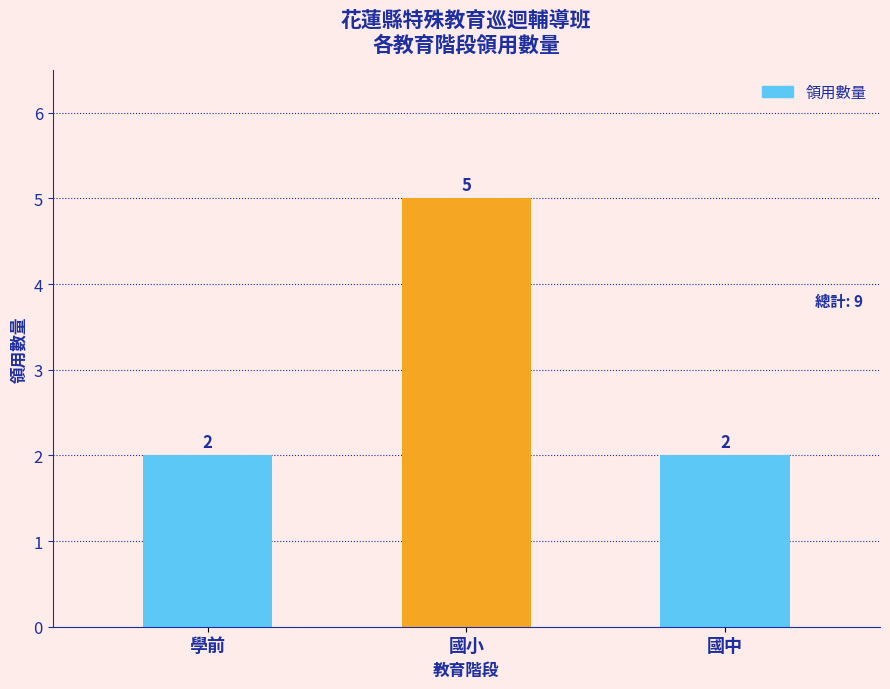

What position from the left is 國小?

2